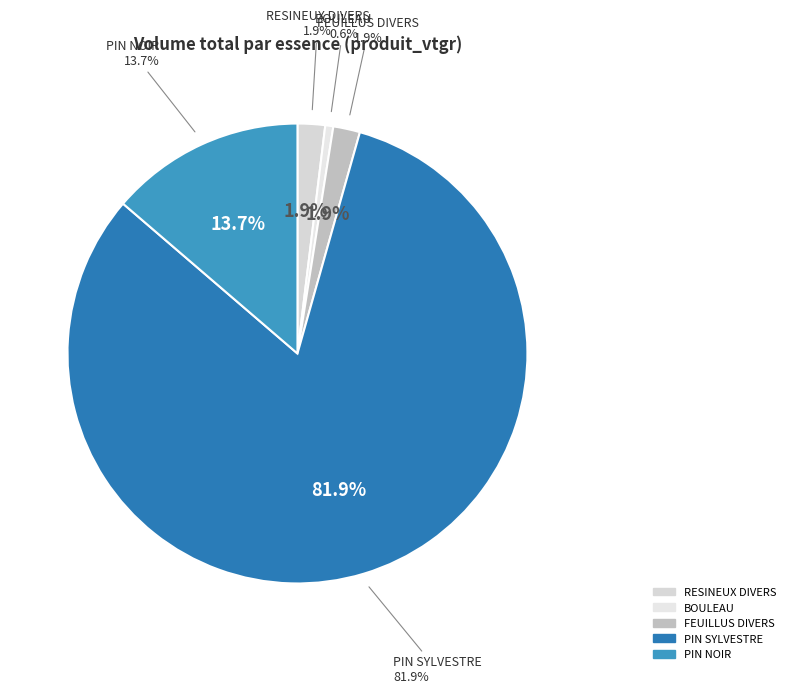

Which category has the biggest portion of the pie?

PIN SYLVESTRE